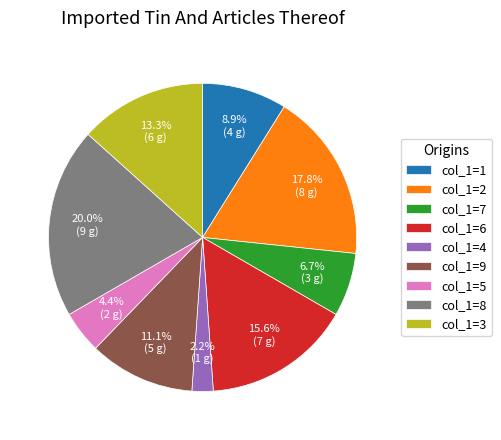

Does any single category account for the majority?

No